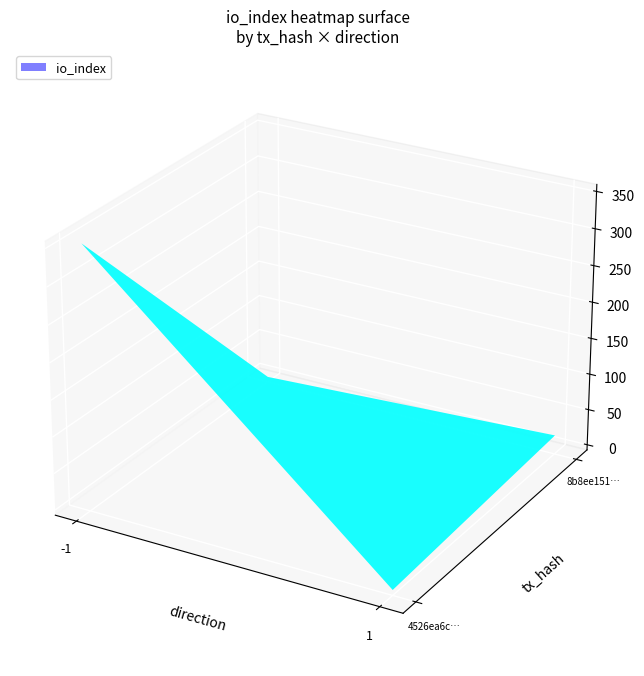

What is the sum of the 4526ea6c536f0eacc7c7f7c50737c5fb18b8342 values at direction and io_index?

351